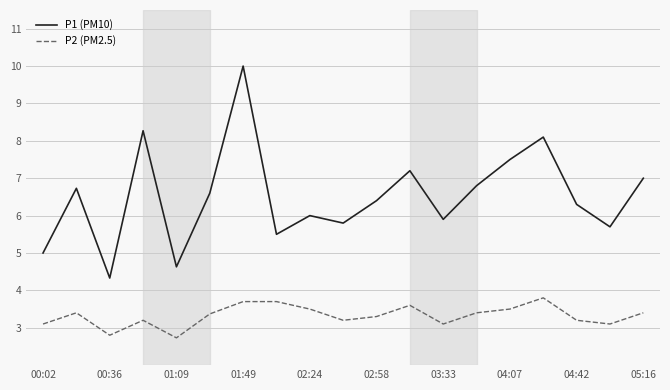

True or false: P2 (PM2.5) and P1 (PM10) cross at least once.

False